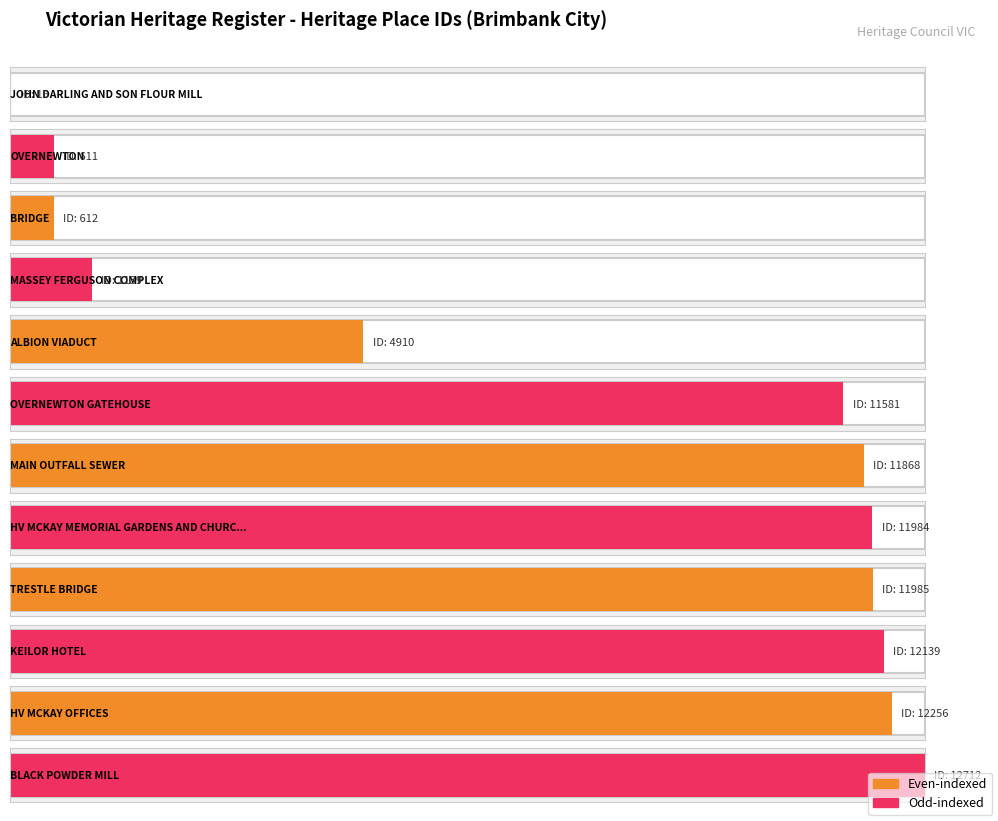

What is the approximate value at HV MCKAY OFFICES, to the nearest 100?

12300